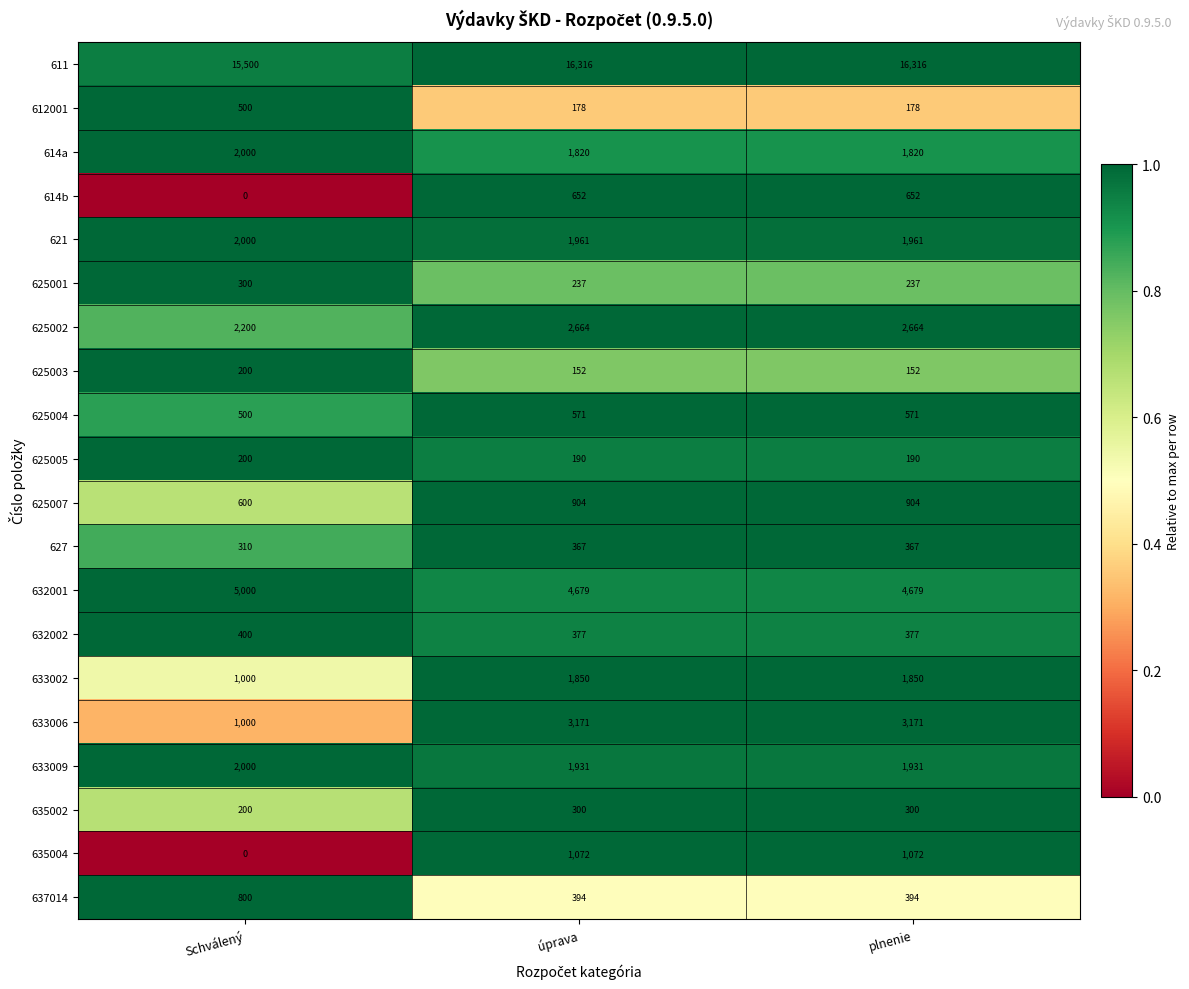

Where is 625007 nearest to the value 752?

Schválený